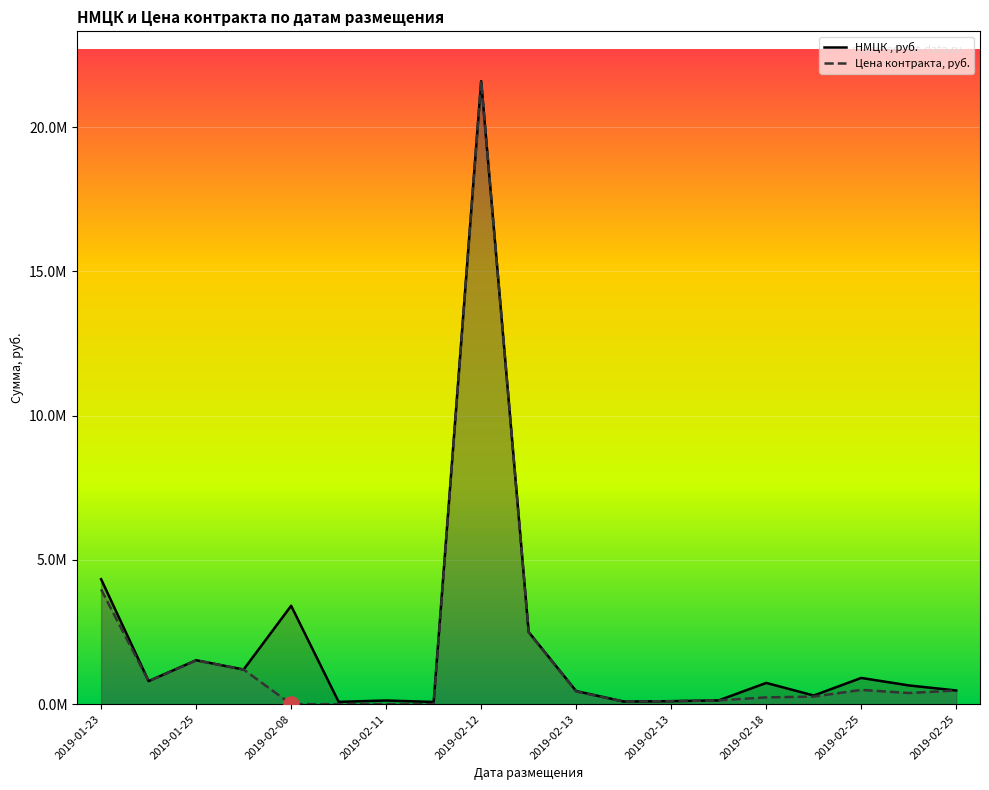

Which series has the widest spread of Y values?

Цена контракта, руб.